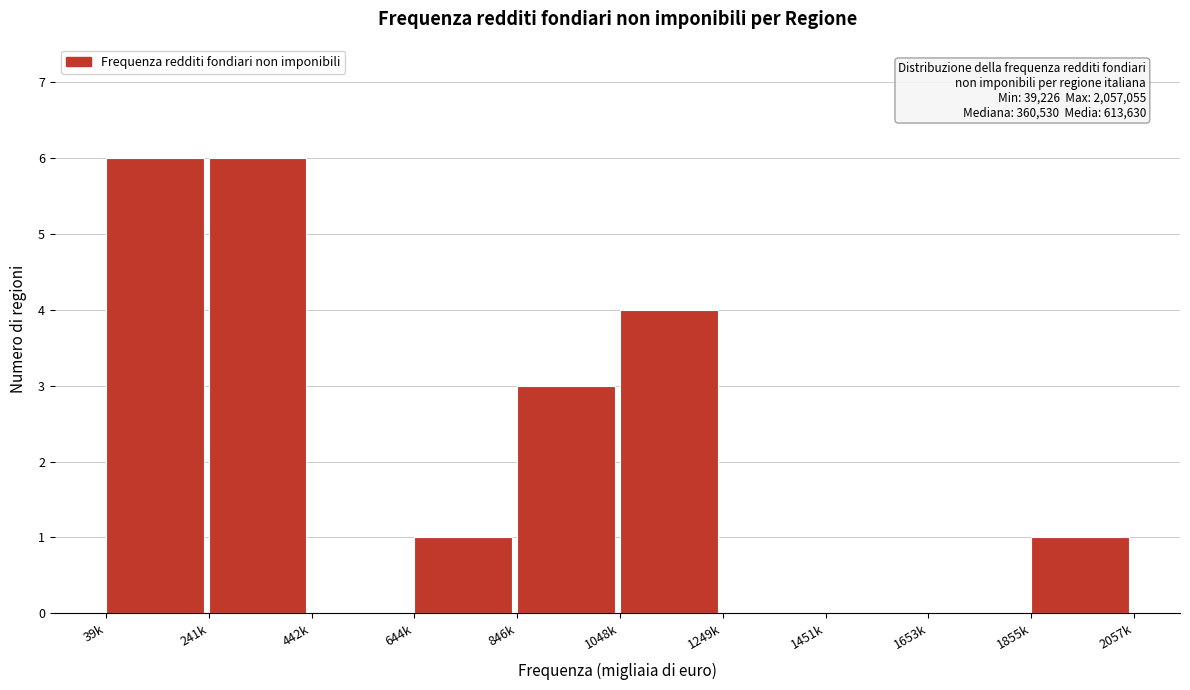

Reading left to right, extract all data points from this chart.

39k=6	241k=6	442k=0	644k=1	846k=3	1048k=4	1249k=0	1451k=0	1653k=0	1855k=1